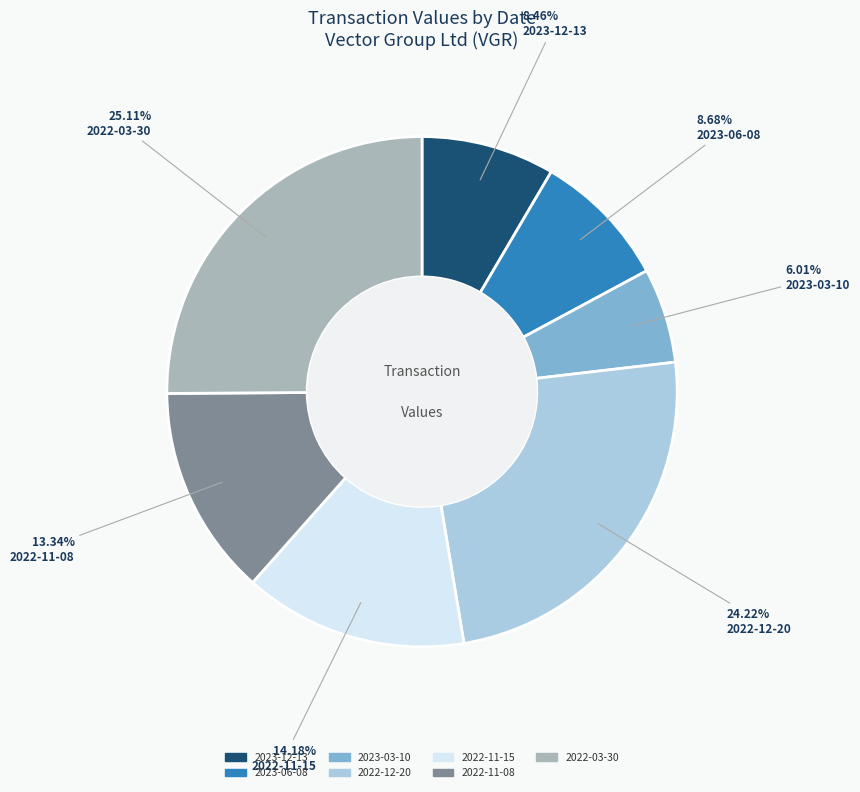

Between 2022-11-15 and 2022-11-08, which is larger?

2022-11-15